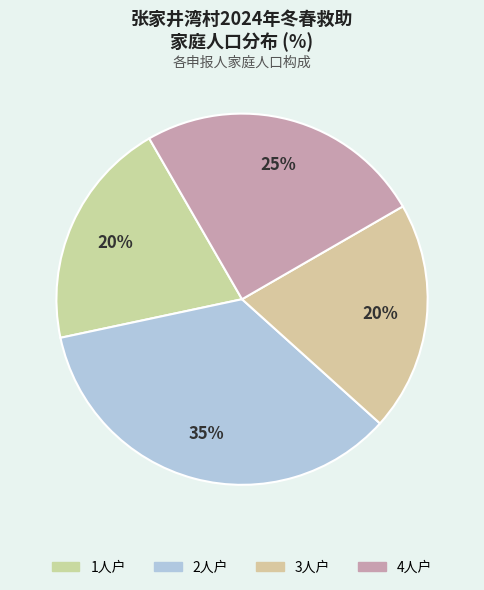

Is there a majority slice in this chart?

No